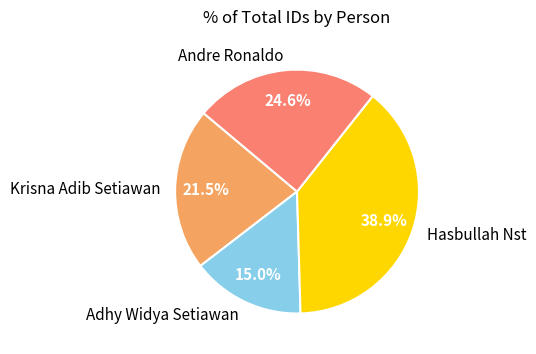

Is Krisna Adib Setiawan the majority of the pie?

No